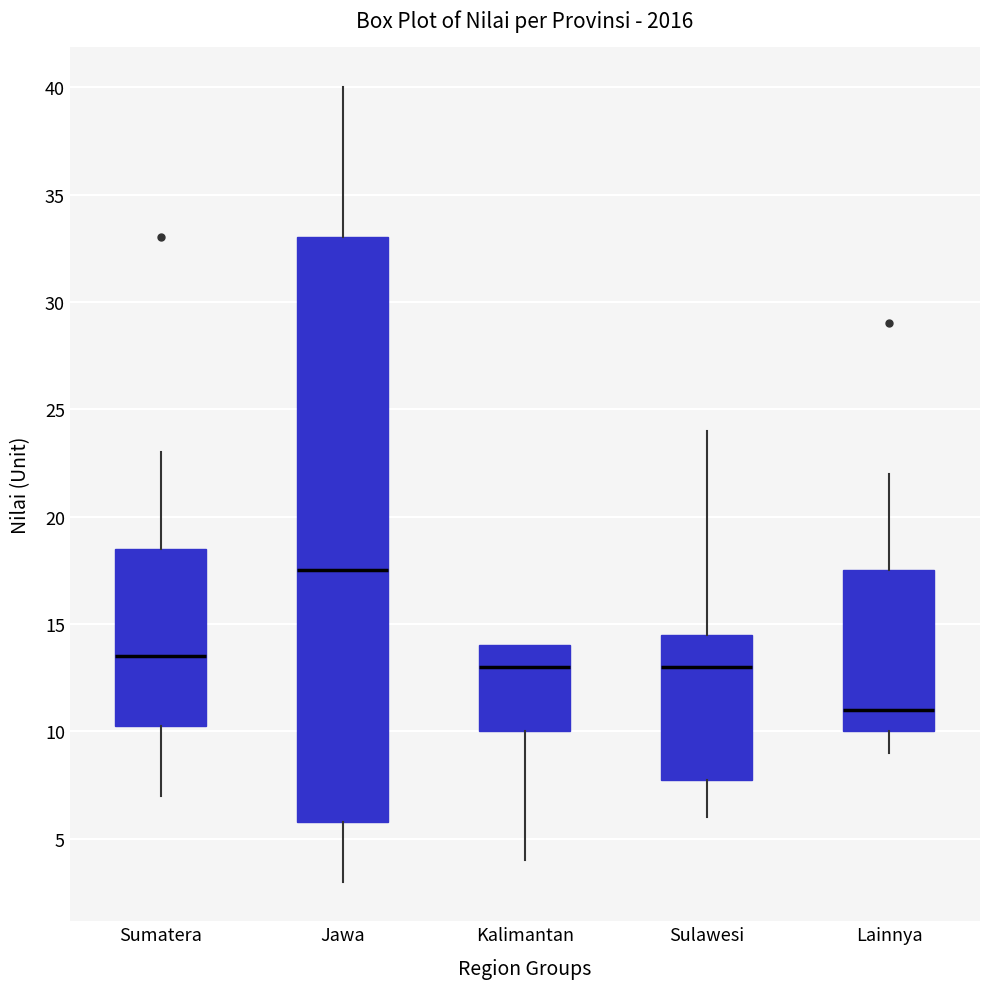

Reading left to right, read every box against the y-axis: the position of its median line, the range the box covers, and the ends of its whiskers. The values are not printed on the chart, so give them approximately, as read against the axis.

Sumatera: median 13.5, box 10.5 to 18.5, whiskers 7.0 to 23.0
Jawa: median 17.5, box 6.0 to 33.0, whiskers 3.0 to 40.0
Kalimantan: median 13.0, box 10.0 to 14.0, whiskers 4.0 to 14.0
Sulawesi: median 13.0, box 8.0 to 14.5, whiskers 6.0 to 24.0
Lainnya: median 11.0, box 10.0 to 17.5, whiskers 9.0 to 22.0